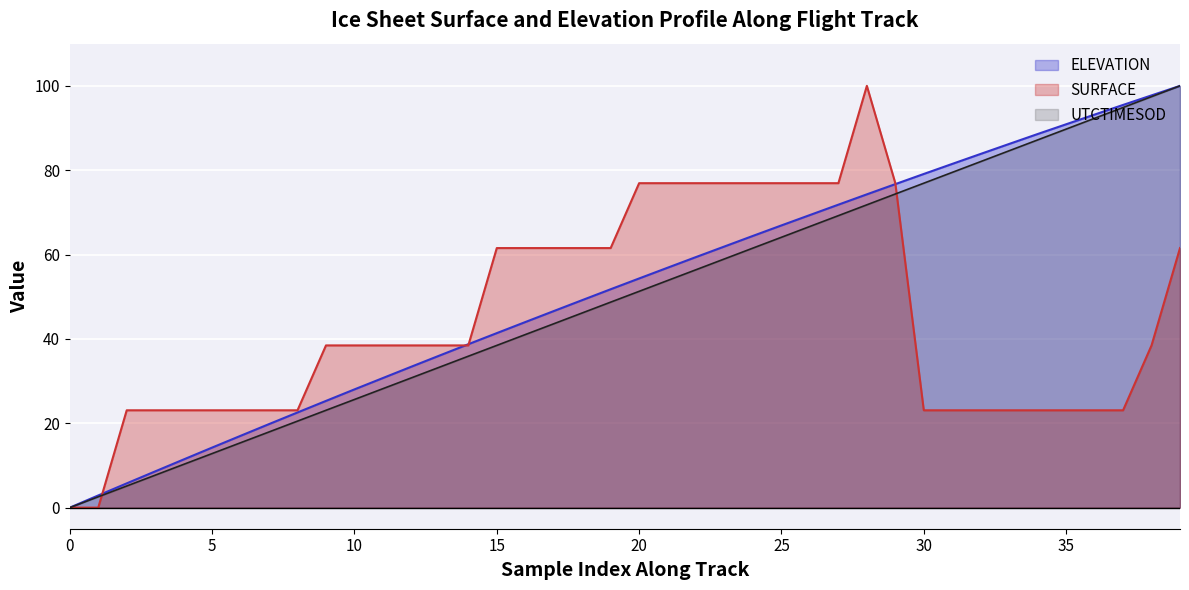

Which series has the widest spread of values?

ELEVATION